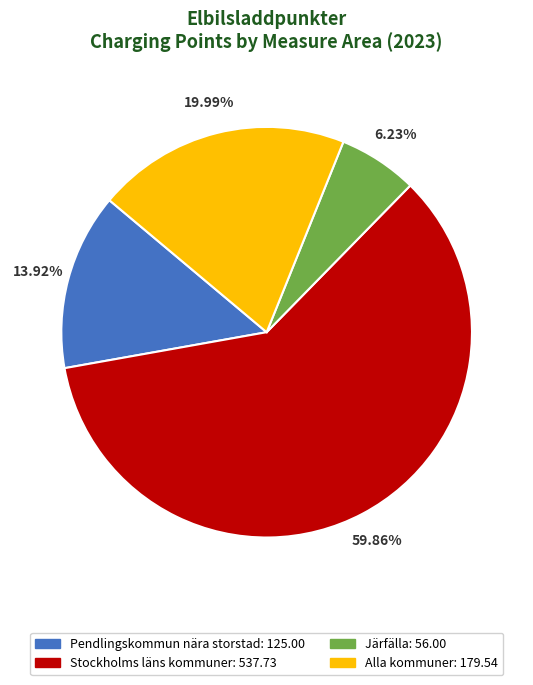

Is there any slice that represents more than half of the pie?

Yes